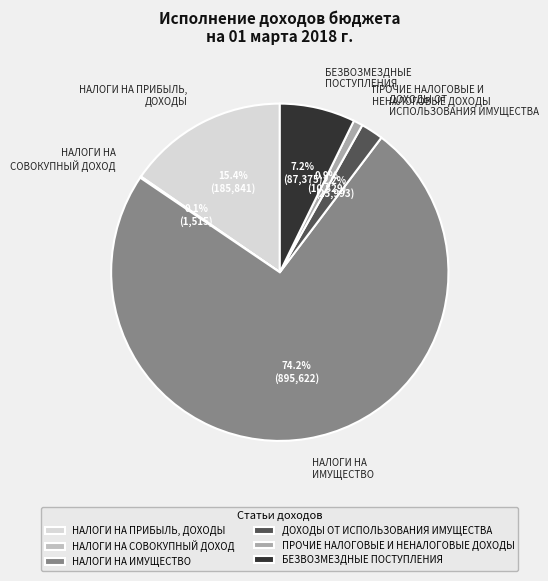

Is there any slice that represents more than half of the pie?

Yes